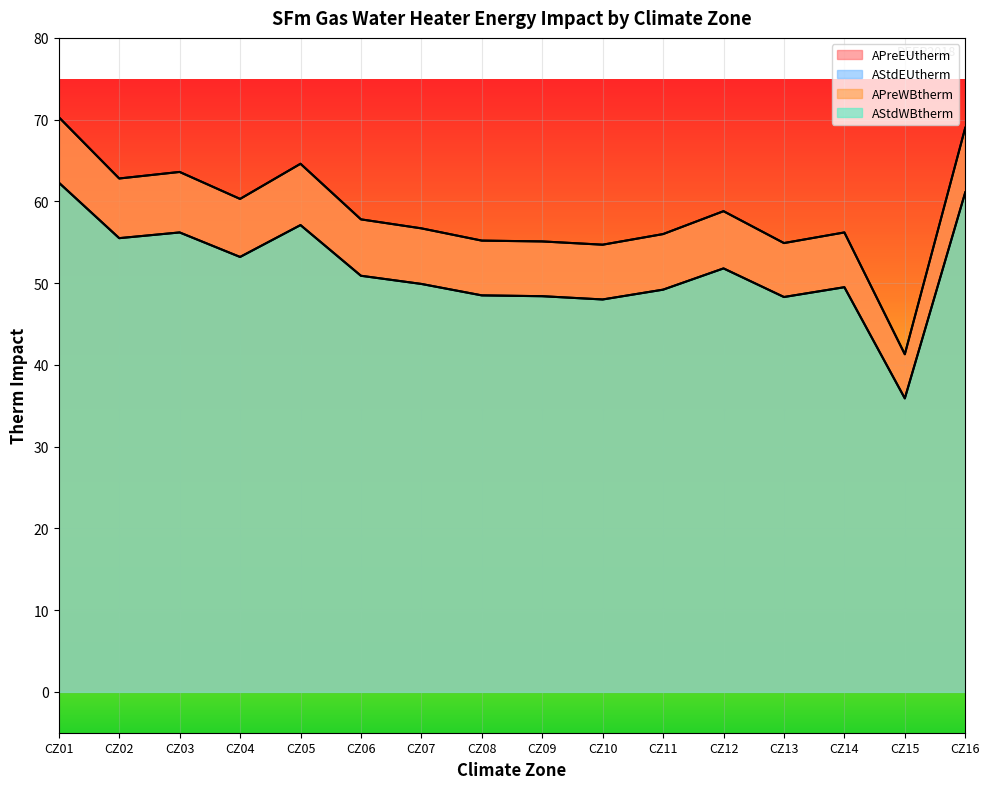

How many lines are shown in the chart?

4